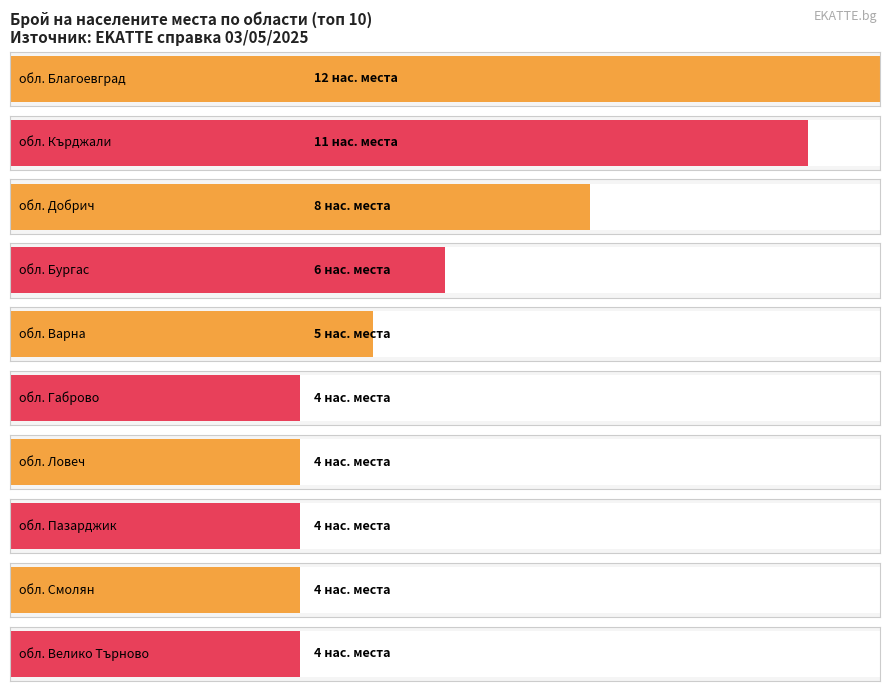

The BG3 series shows 125 at BG31. True or false?

False